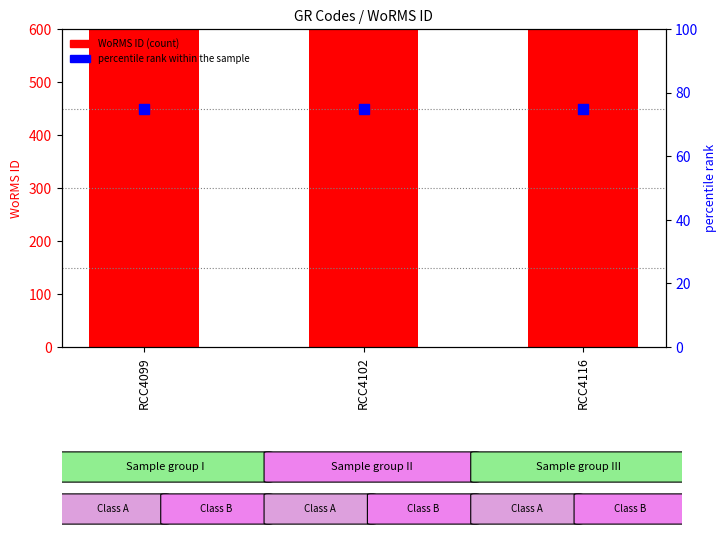

Is the value of percentile rank within the sample at RCC4116 greater than the value of WoRMS ID at RCC4116?

No